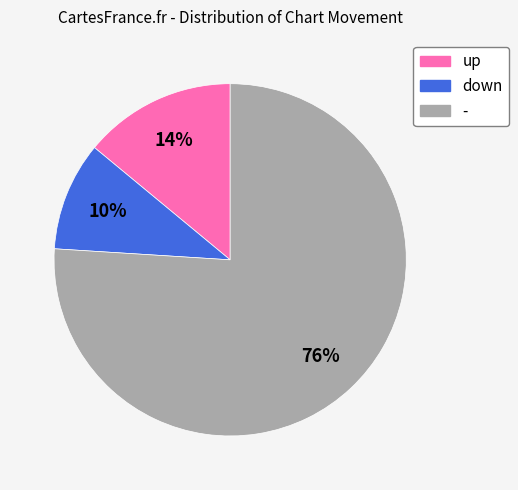

True or false: up accounts for 14% of the total.

True